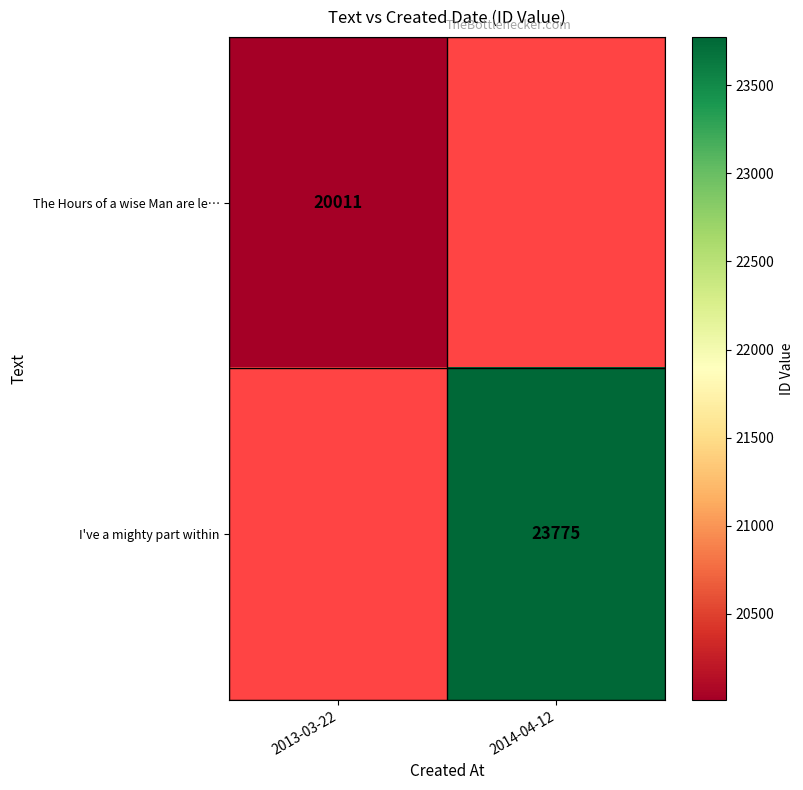

Is it true that The Hours of a wise Man are le… equals 26349.0 at 2013-03-22?

False